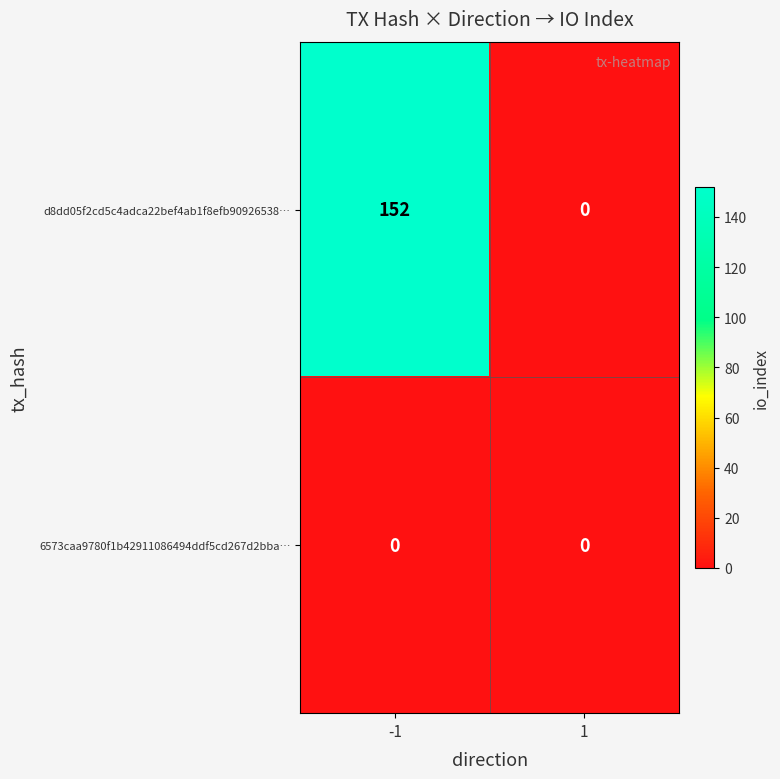

How many data points in d8dd05f2cd5c4adca22bef4ab1f8efb90926538… are less than 152?

1